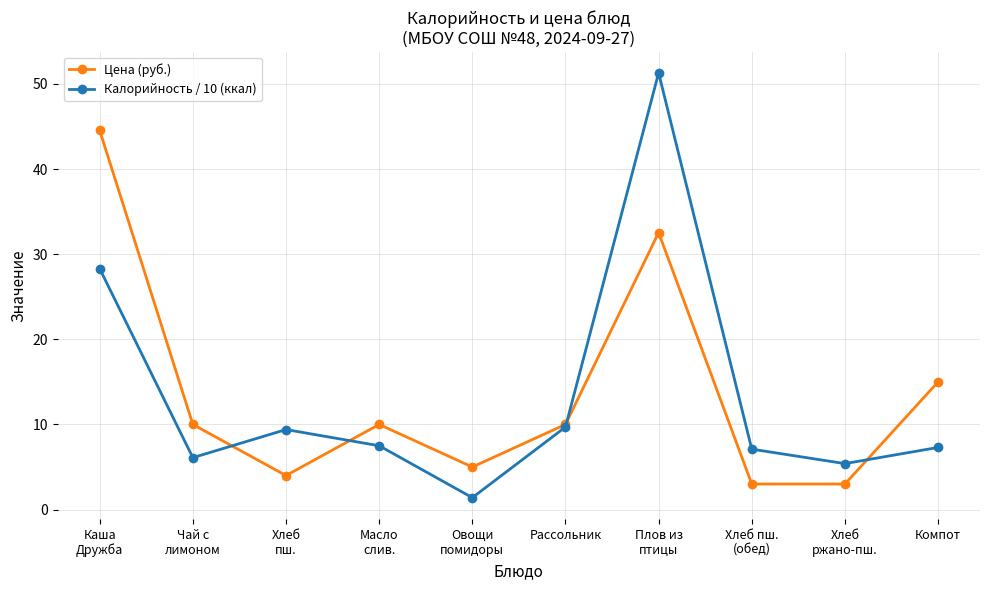

What position from the right is Рассольник?

5